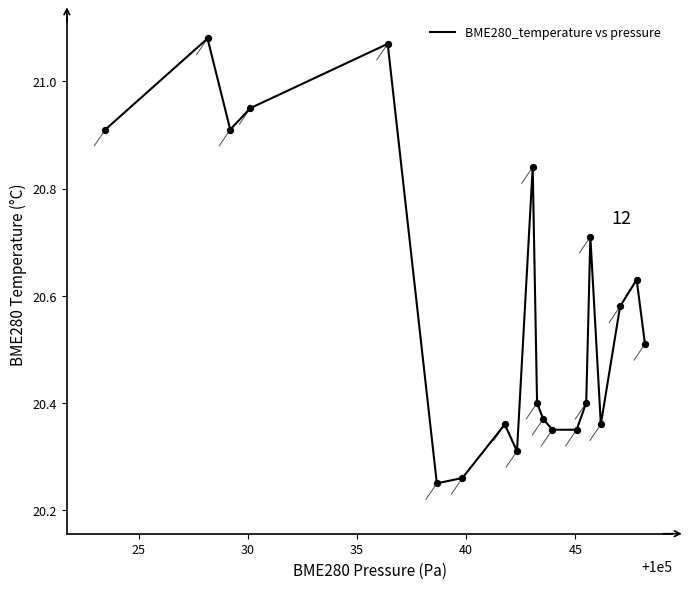

What is the difference between the maximum and minimum values?

0.8